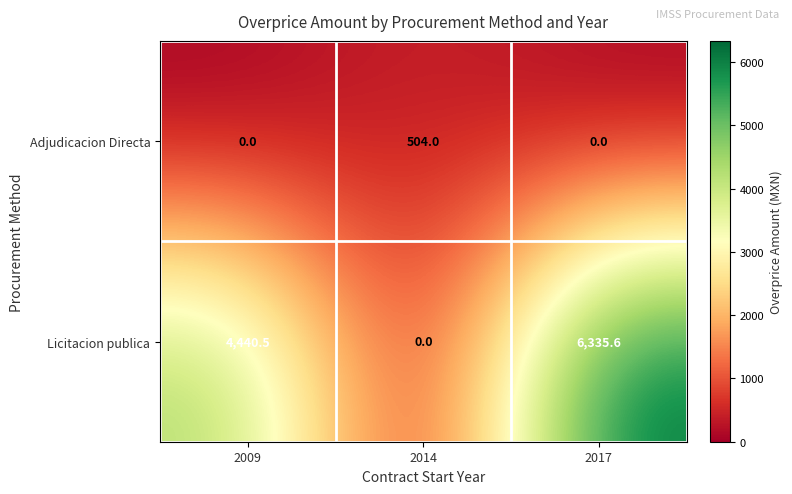

What is the average value of the Adjudicacion Directa series?

168.0